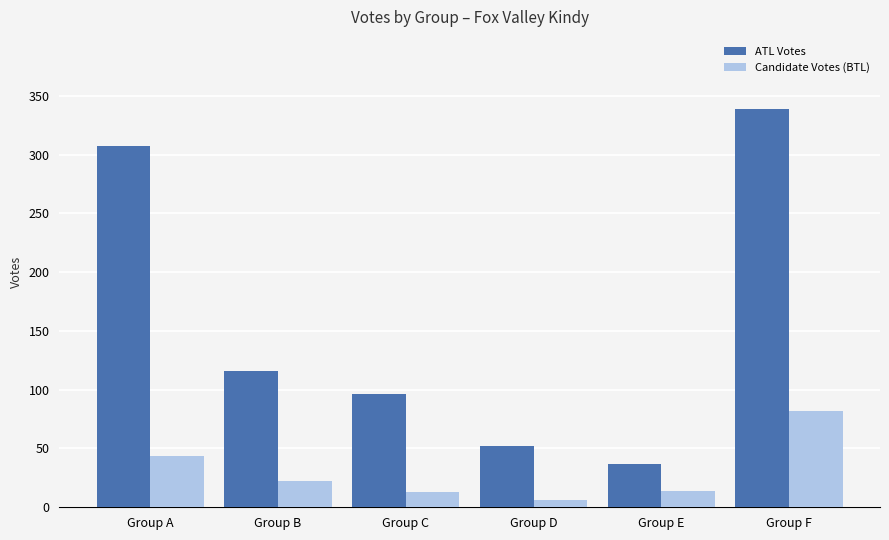

What is the difference between the maximum and second lowest values in the Candidate Votes (BTL) series?

69